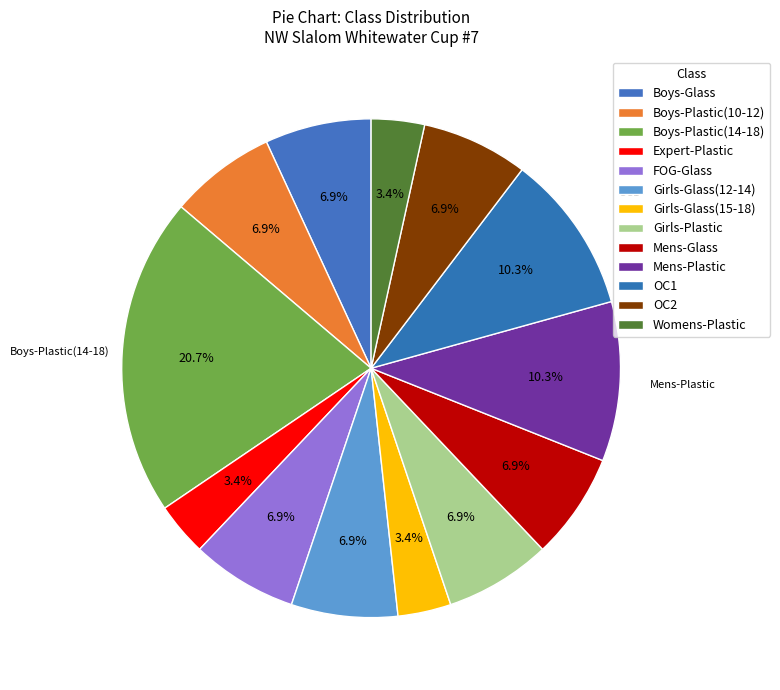

The Girls-Glass(12-14) slice represents 7% of the pie. True or false?

True